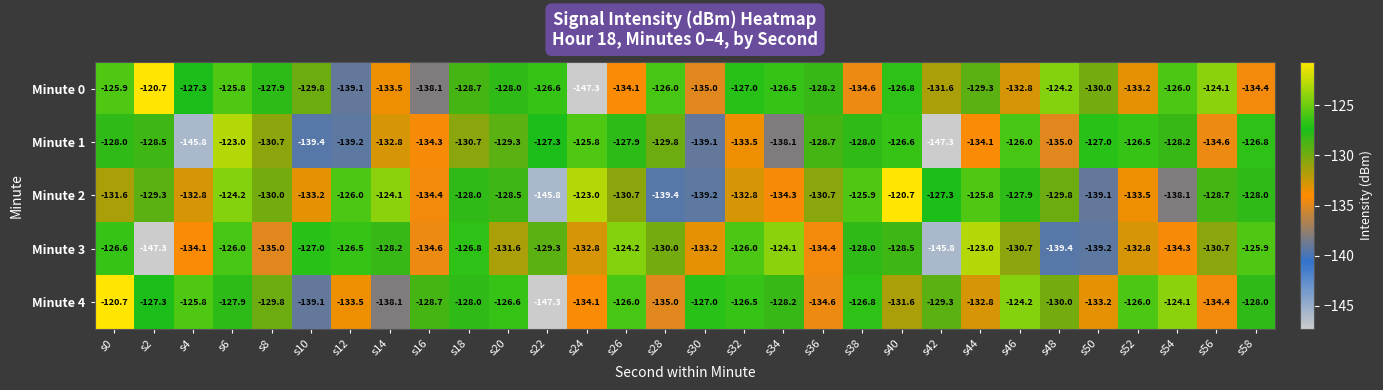

At how many categories does at least one series exceed -124?

6